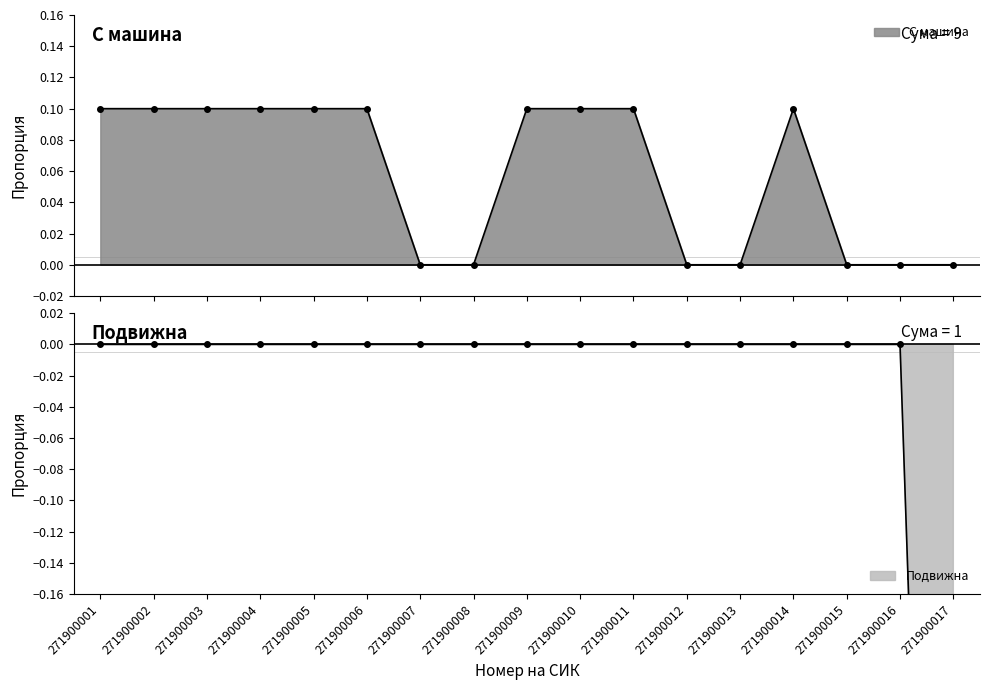

List the series in order of their overall mean, lowest first.

Подвижна, С машина